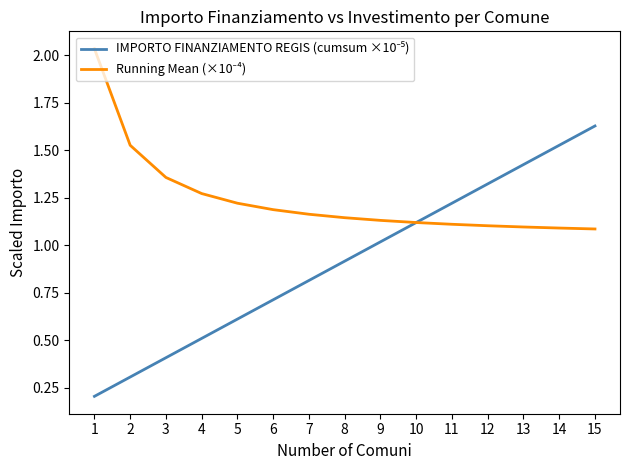

What is the difference between the highest and lowest values at 9?

0.1